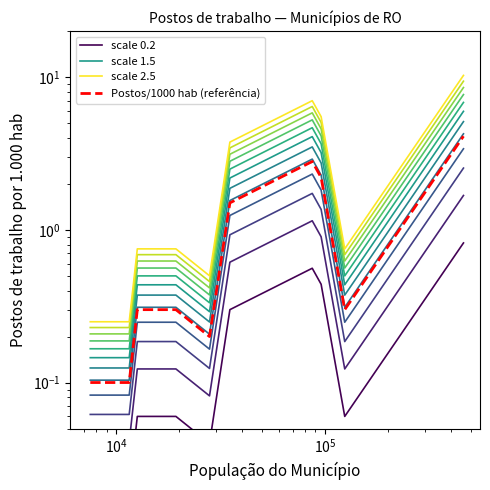

True or false: scale 1.5 and scale 0.2 cross at least once.

False